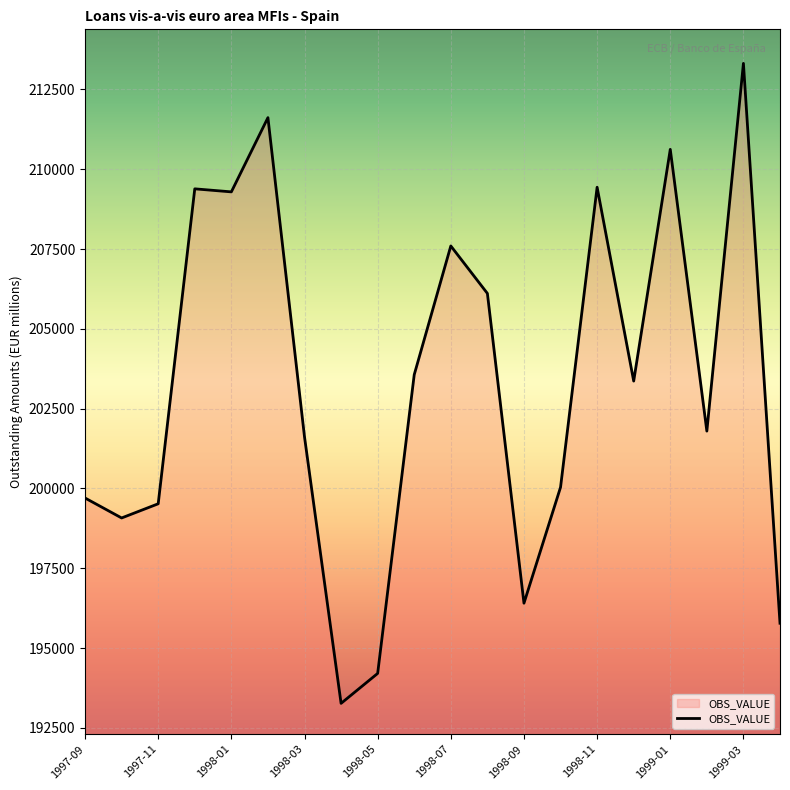

What is the maximum value shown in the chart?

213316